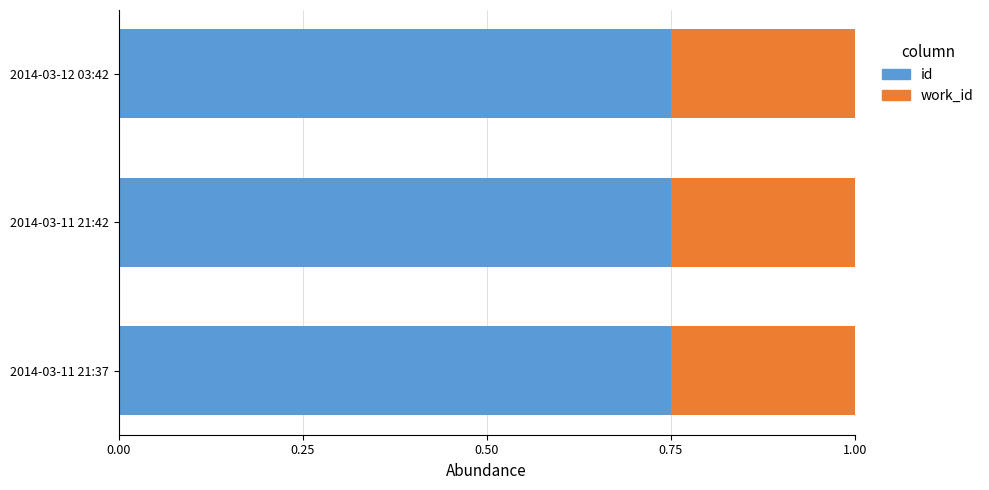

What is the sum of the id values at 2014-03-11 21:42 and 2014-03-11 21:37?

1.5